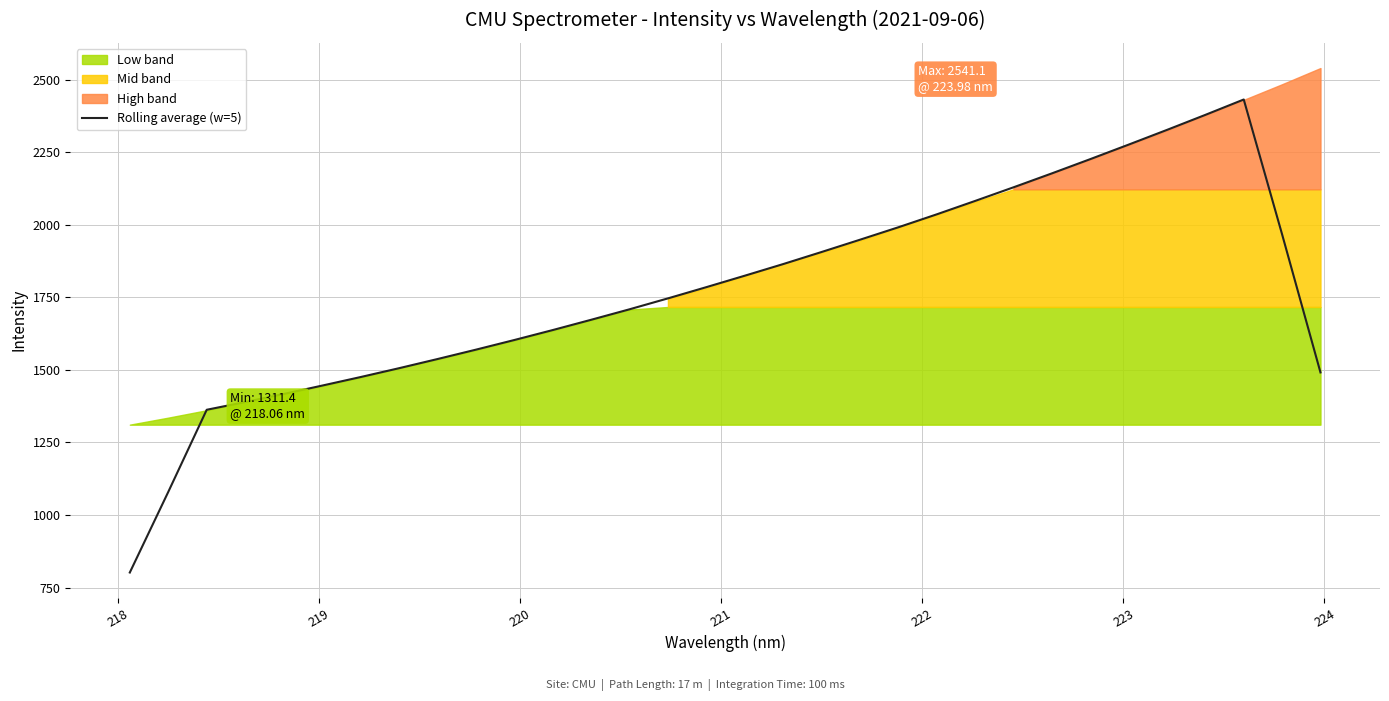

What is the average value?

1775.3